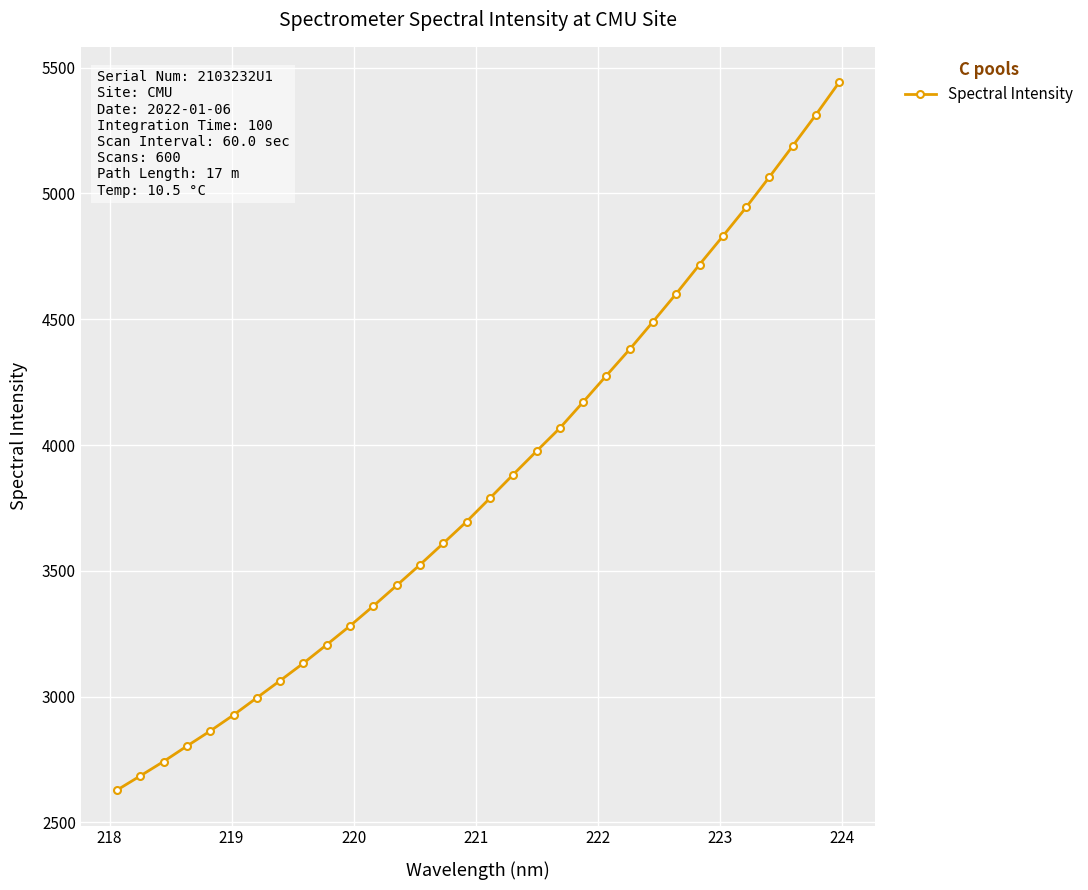

True or false: the data has more than 2 interior local peaks.

False